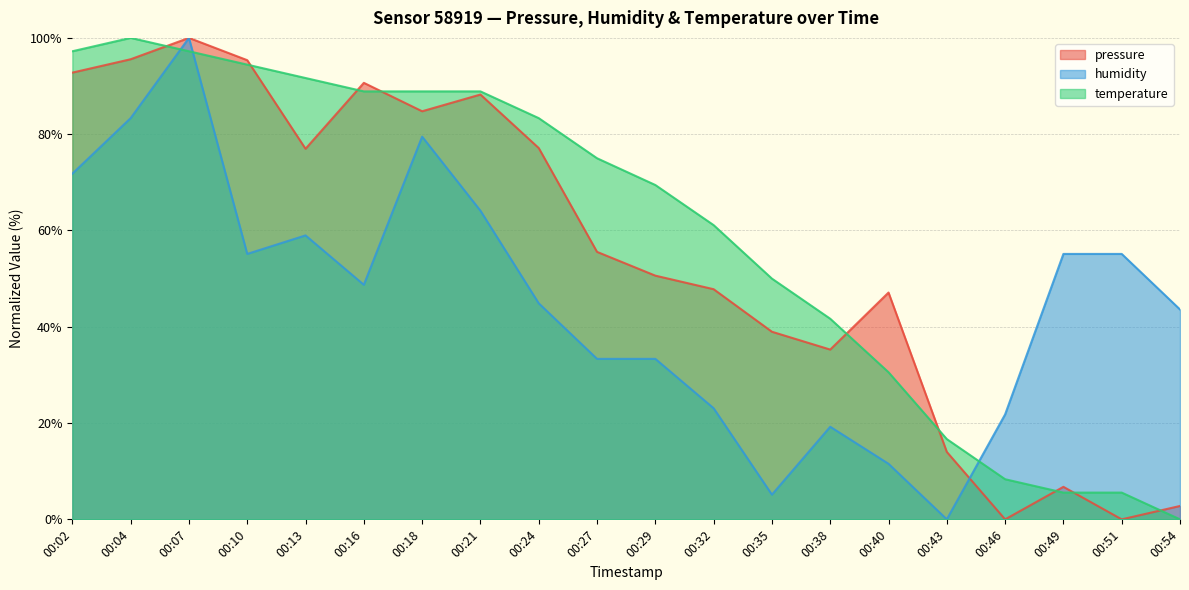

How many intersections are there between humidity and pressure?

1